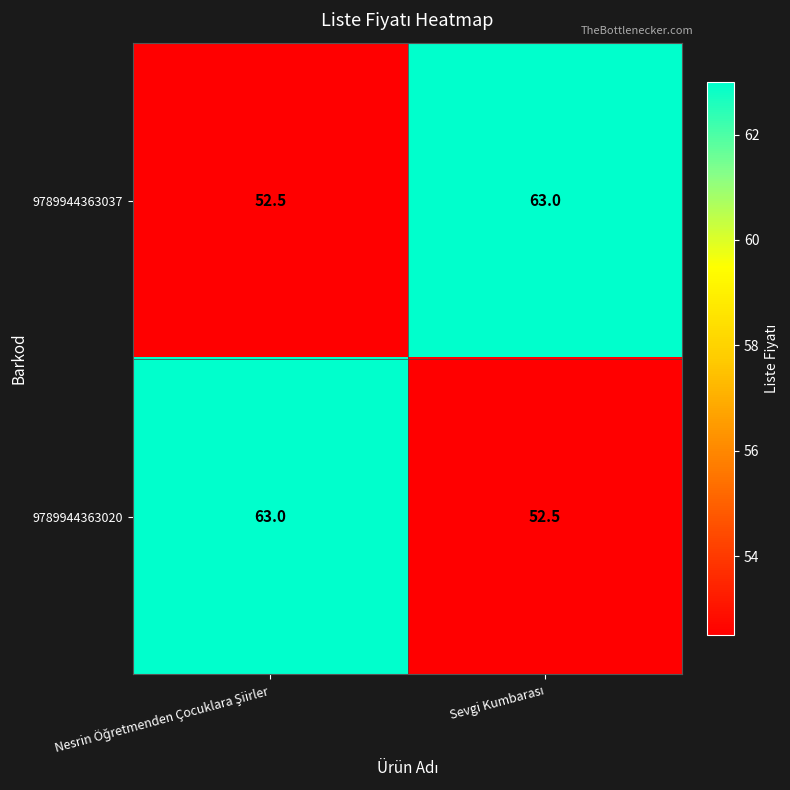

What is the sum of all 9789944363020 values?

115.5